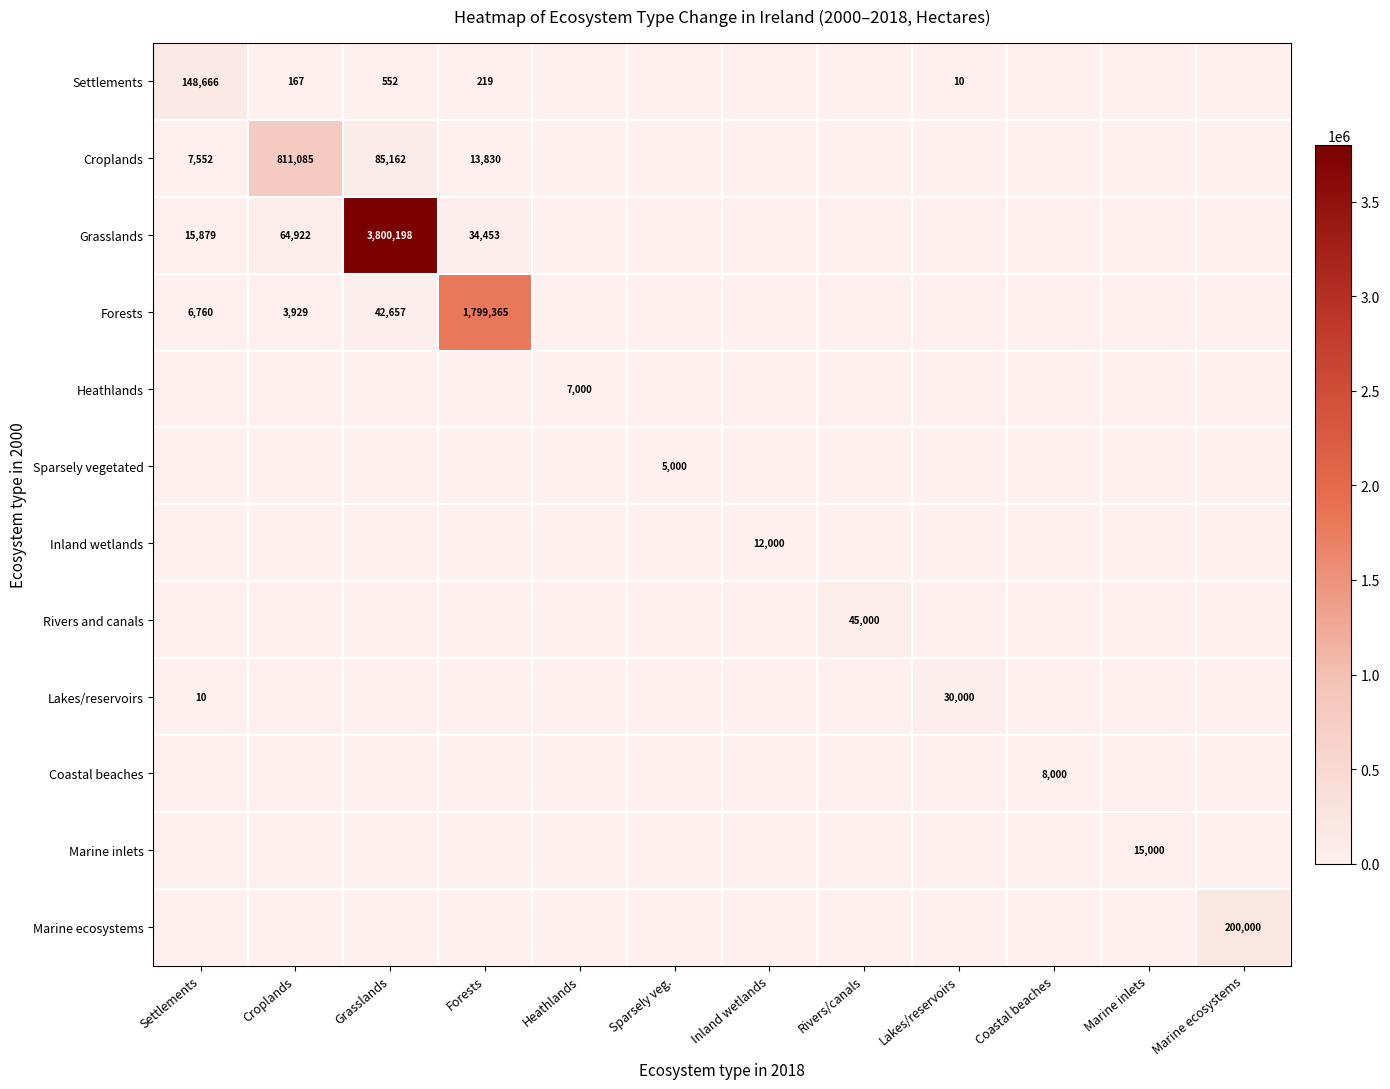

What is the difference between the Forests values at Coastal beaches and Croplands?

3929